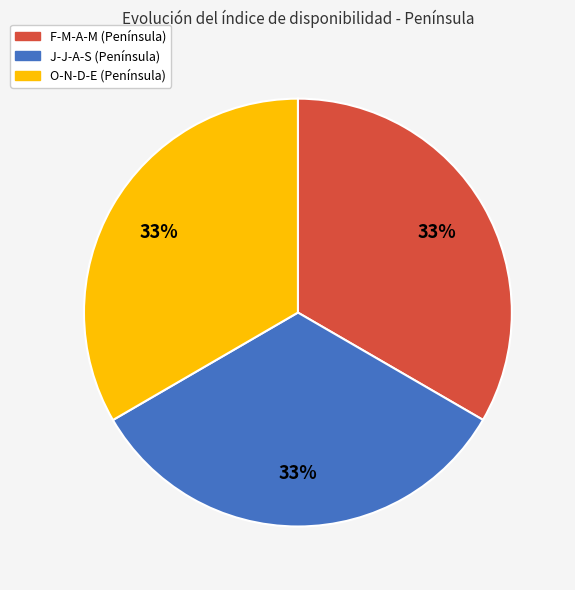

To the nearest percent, what portion does O-N-D-E (Península) represent?

33%